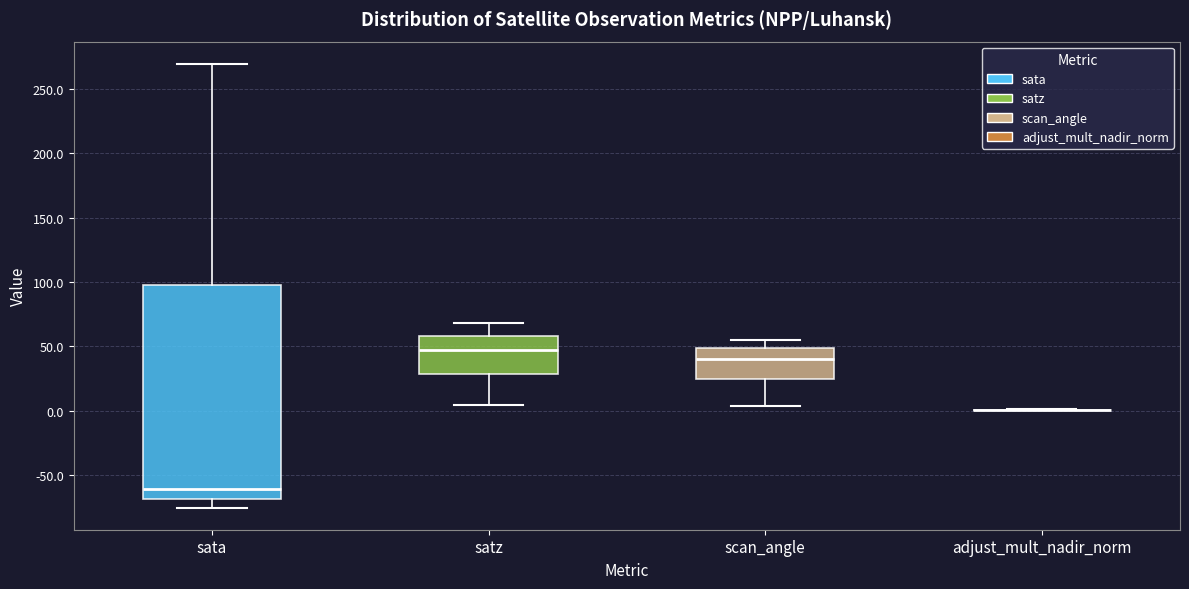

Where does the median line of the box for scan_angle sit on the y-axis? The values are not printed on the chart, so give them approximately, as read against the axis.

40